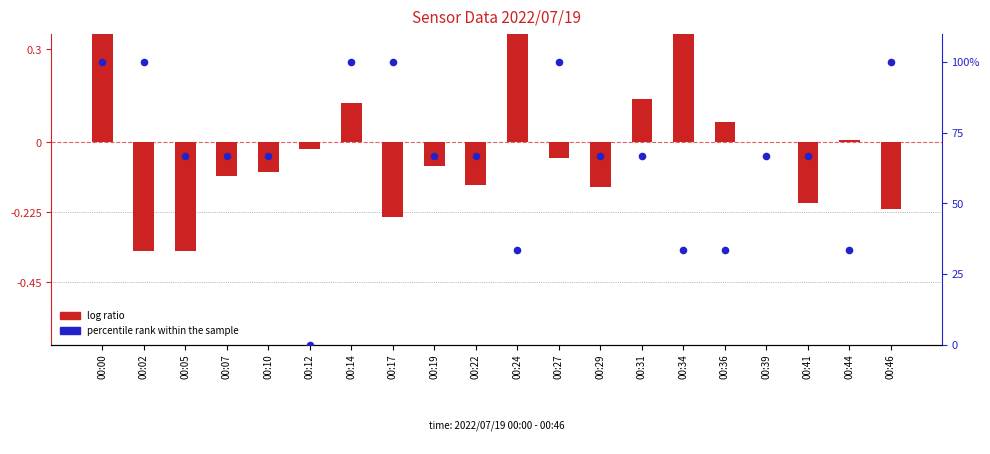

What is the total value across all series at 00:24?

34.0